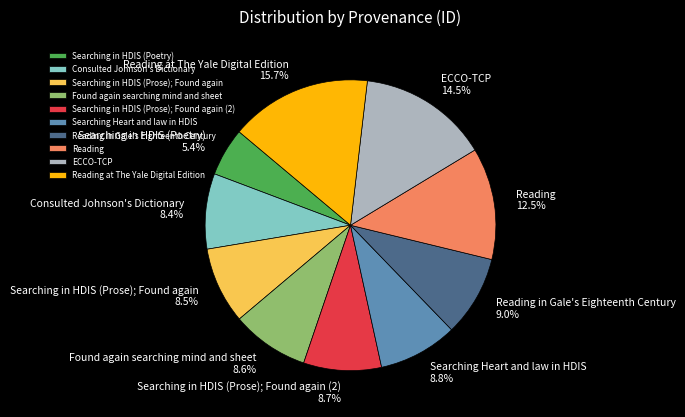

How much of the chart is everything except Found again searching mind and sheet?

91.4%